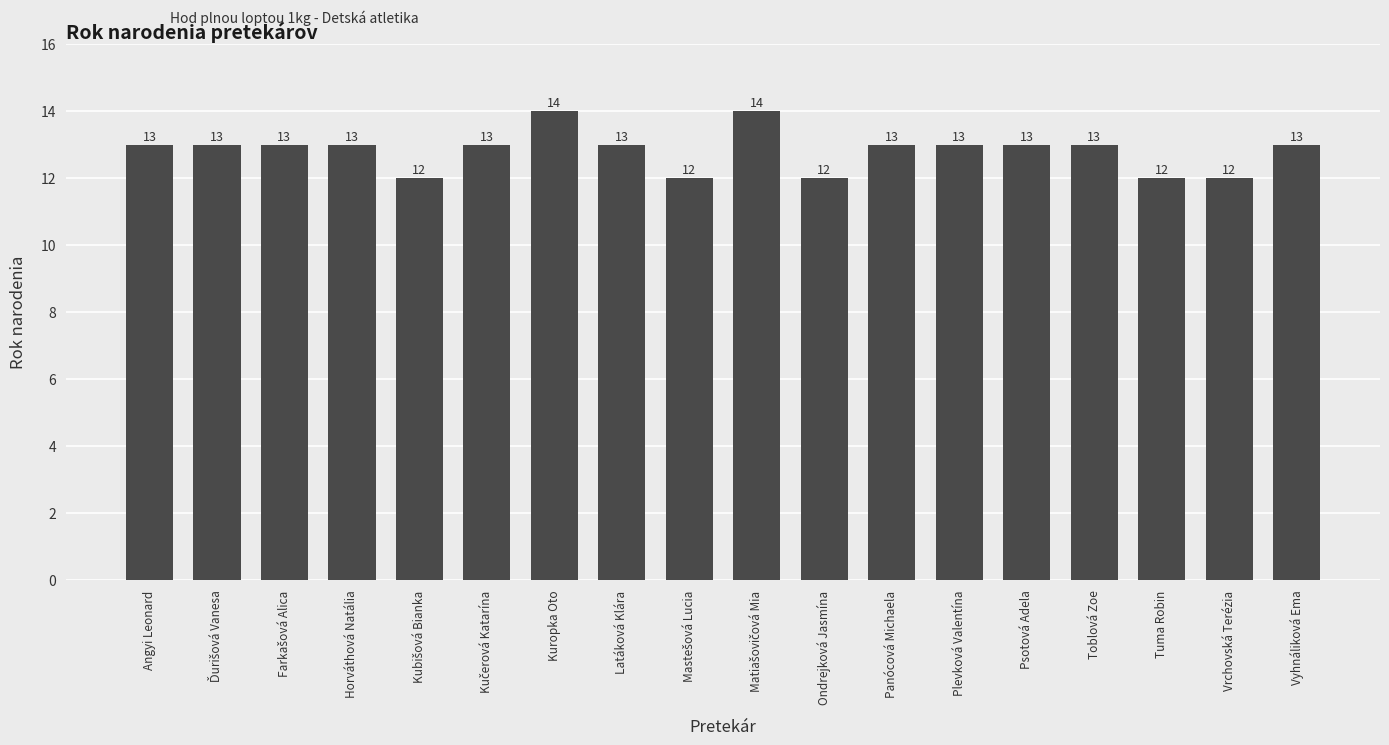

How many values are between 12 and 13?

16